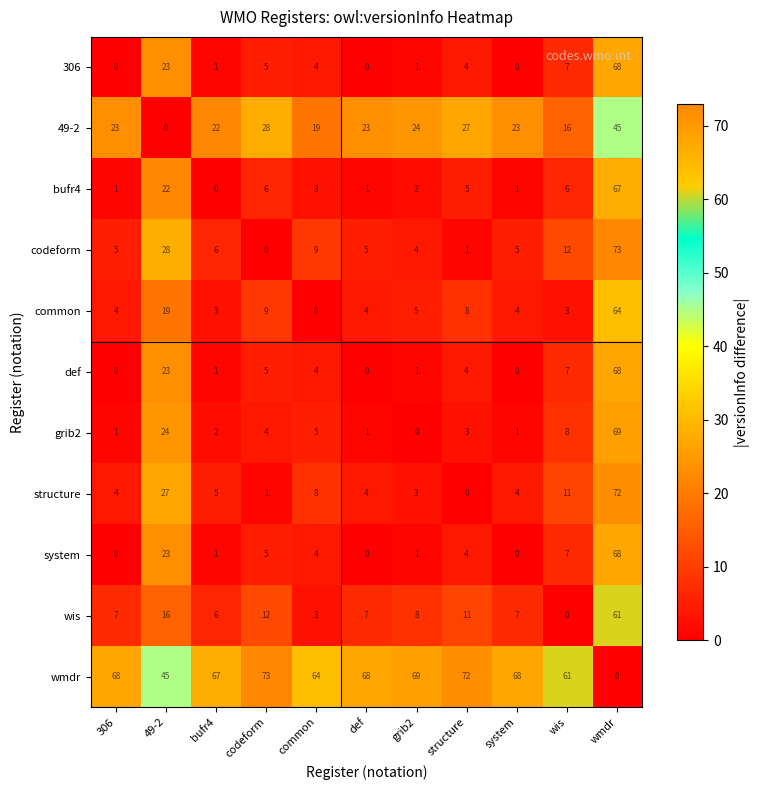

Where is codeform nearest to the value 36?

49-2